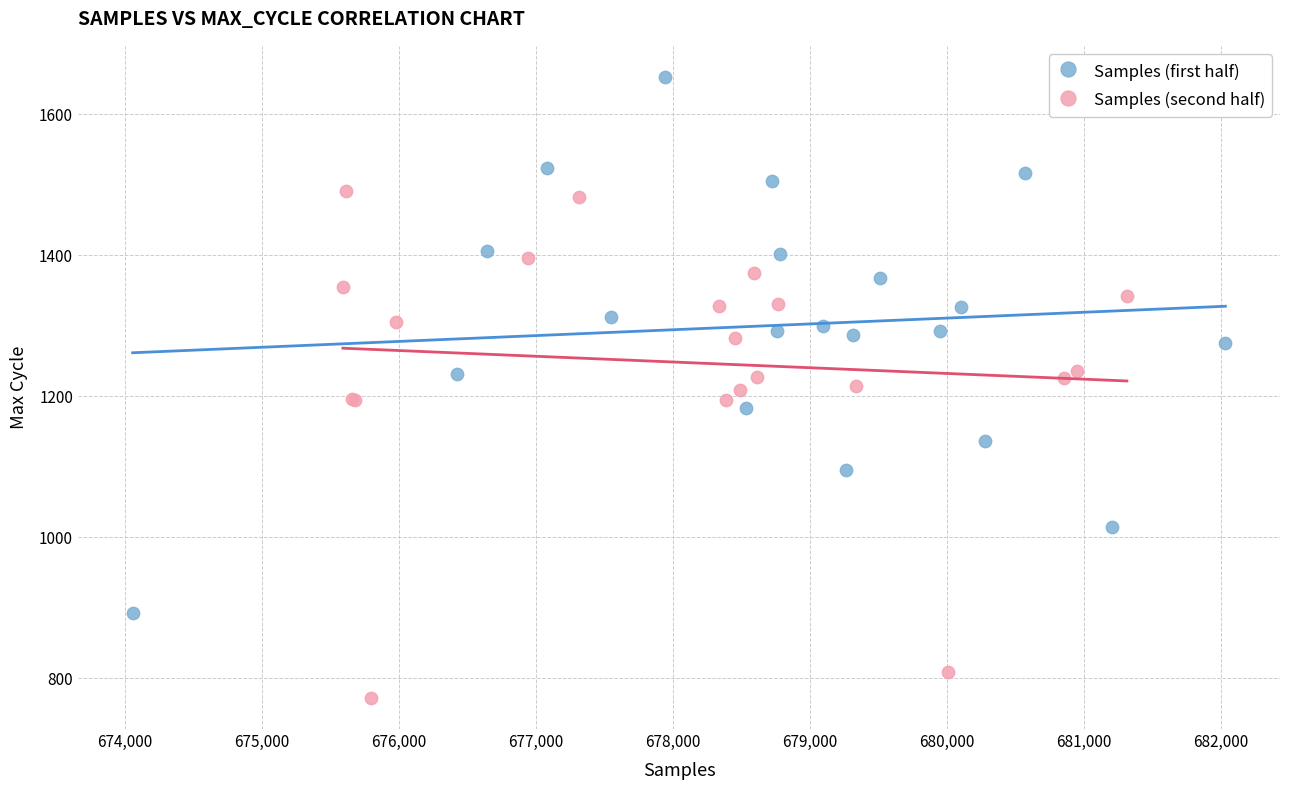

Which series reaches the maximum Y coordinate?

Samples (first half)